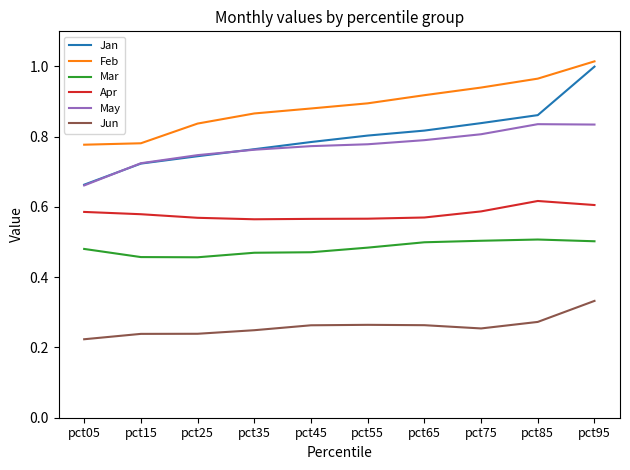

At which category is the sum across all series the highest?

pct95